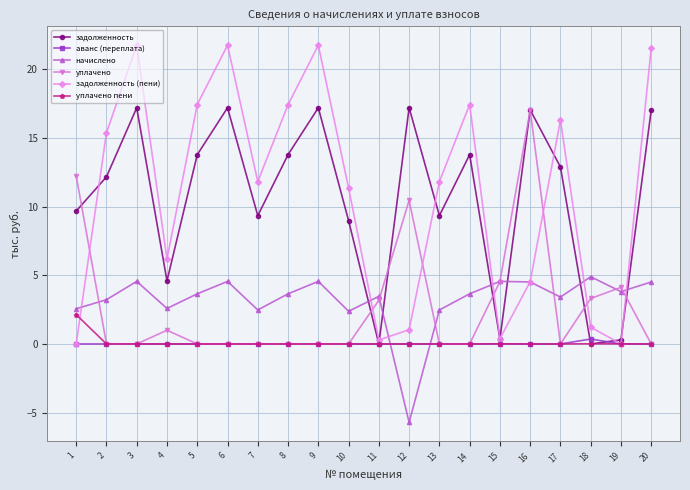

Which series ends up on top after the final intersection of задолженность (пени) and уплачено?

задолженность (пени)